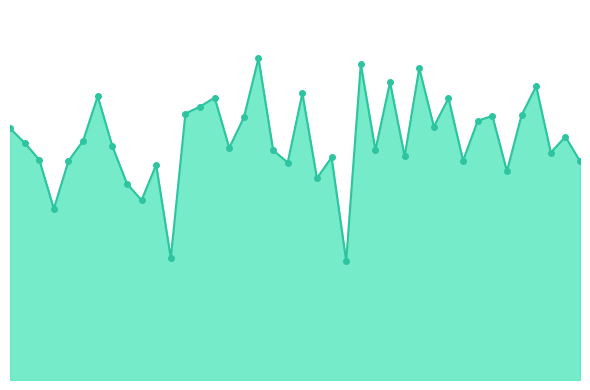

Reading left to right, extract all data points from this chart.

100887=23.2	103601=21.9	104315=20.3	104431=15.8	107081=20.2	109184=22.1	113477=26.2	113644=21.6	113817=18.1	115113=16.6	115226=19.8	115591=11.2	119351=24.6	3797=25.2	119873=26.0	120388=21.4	120556=24.2	3995=29.7	120740=21.2	121249=20.1	121771=26.4	122118=18.6	122463=20.5	122837=11.0	124082=29.1	124261=21.2	130251=27.5	130826=20.6	131354=28.8	132076=23.4	132606=26.0	132798=20.2	133159=23.9	133343=24.4	133701=19.3	133896=24.4	134076=27.1	134260=21.0	134442=22.4	134821=20.2